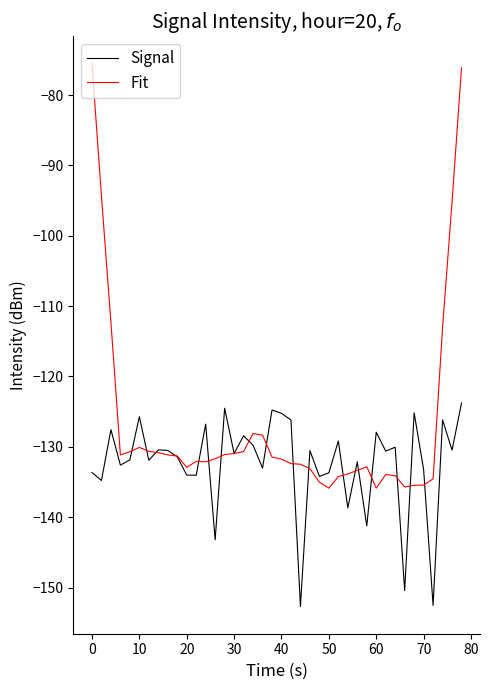

What is the maximum value for Fit?

-75.5